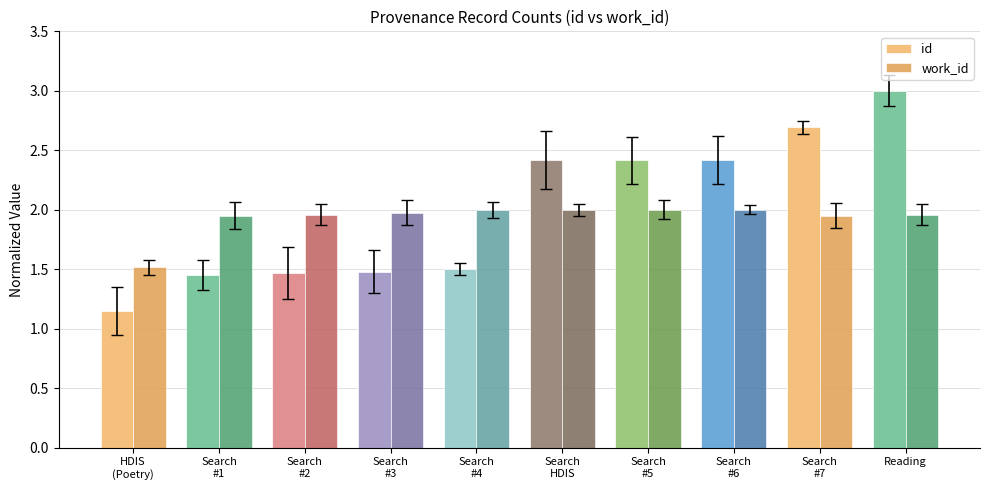

What is the sum of the id values at HDIS
(Poetry) and Search
#3?

2.6